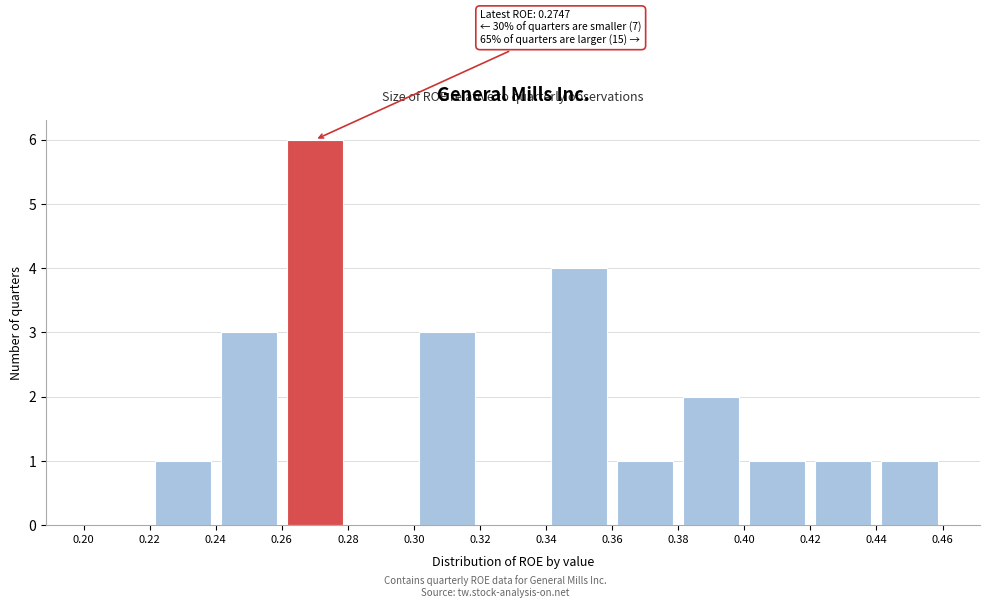

Which range on the x-axis has the tallest bar?

0.26 to 0.28